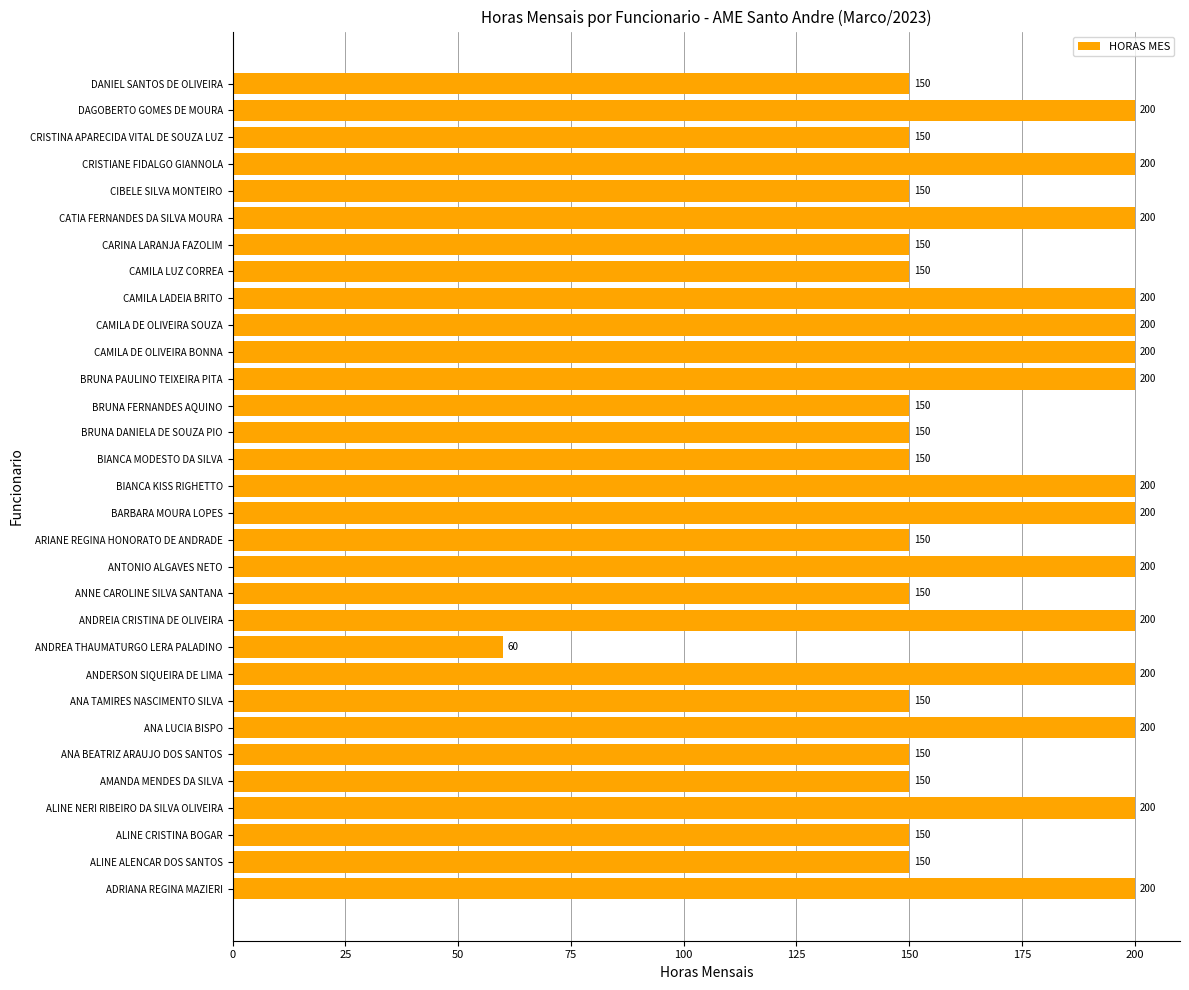

Reading bottom to top, extract all data points from this chart.

200	150	150	200	150	150	200	150	200	60	200	150	200	150	200	200	150	150	150	200	200	200	200	150	150	200	150	200	150	200	150